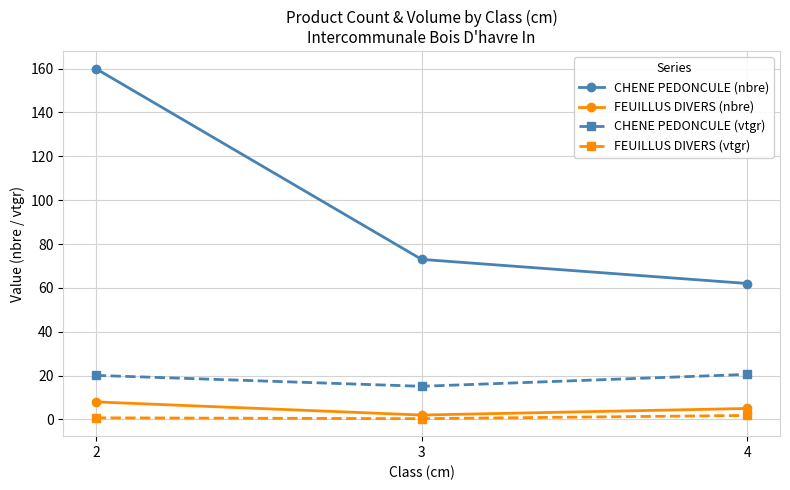

List the series in order of their peak value, highest first.

CHENE PEDONCULE (nbre), CHENE PEDONCULE (vtgr), FEUILLUS DIVERS (nbre), FEUILLUS DIVERS (vtgr)